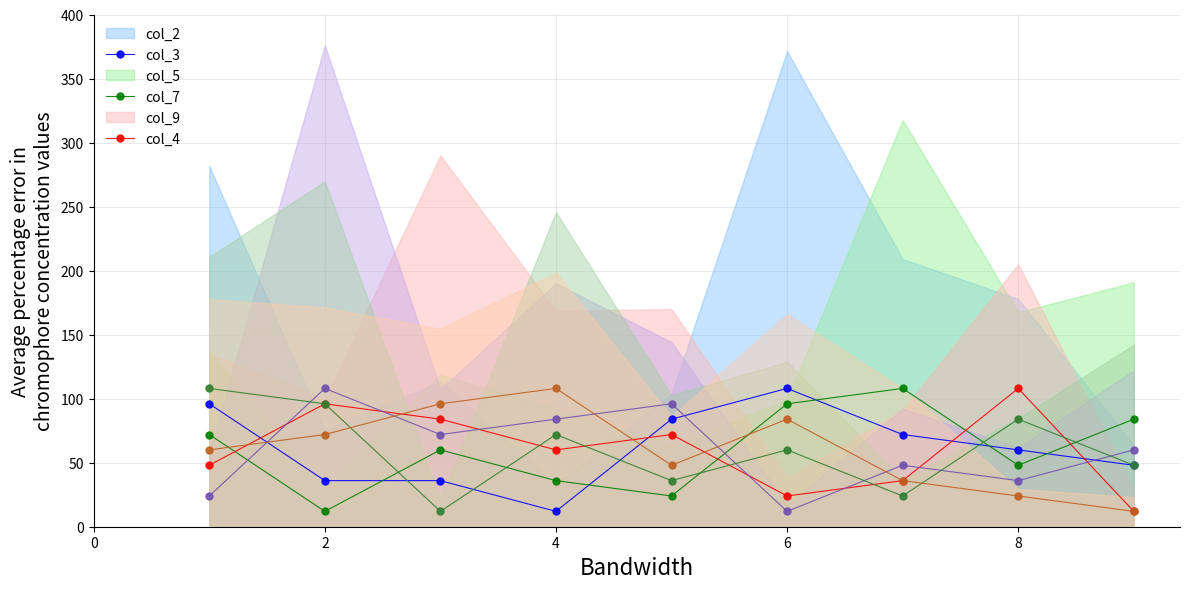

How many values in the col_4_line series are below 60?

4